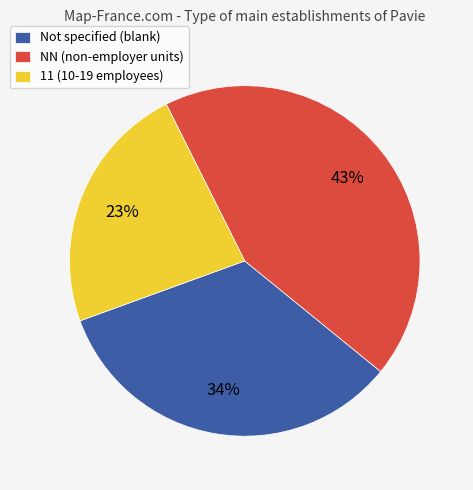

Does any single category account for the majority?

No